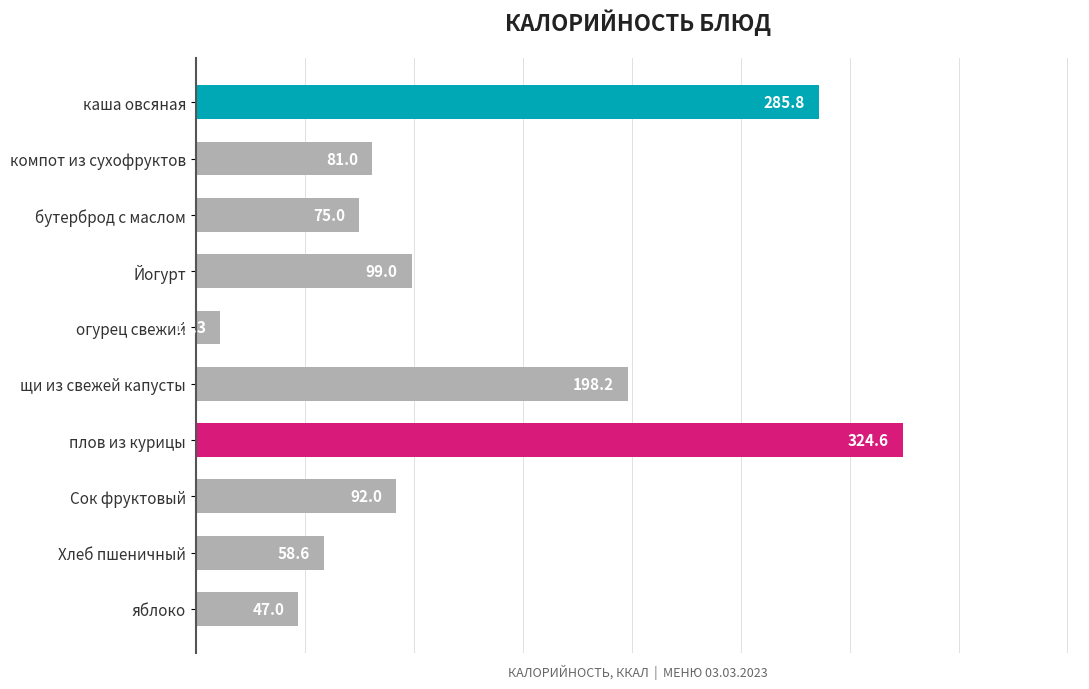

What is the difference between the maximum and minimum values?

313.3